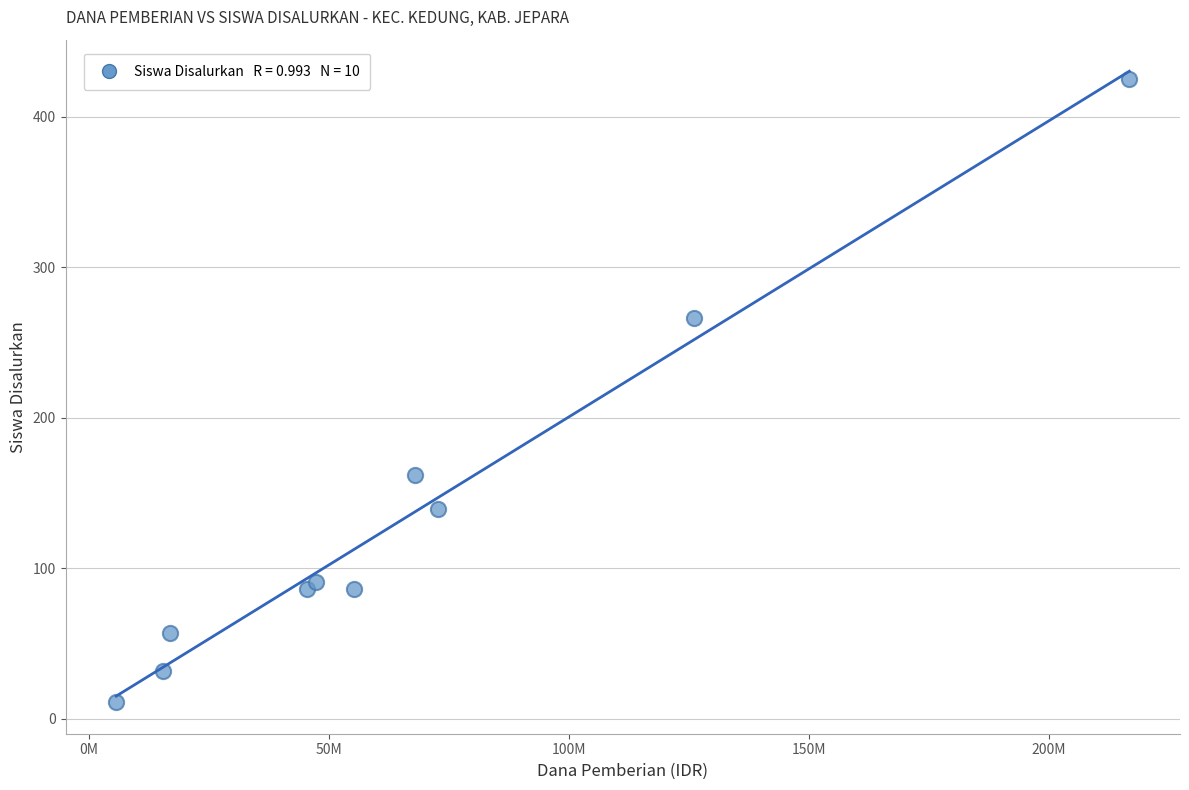

What is the average Y value?

136